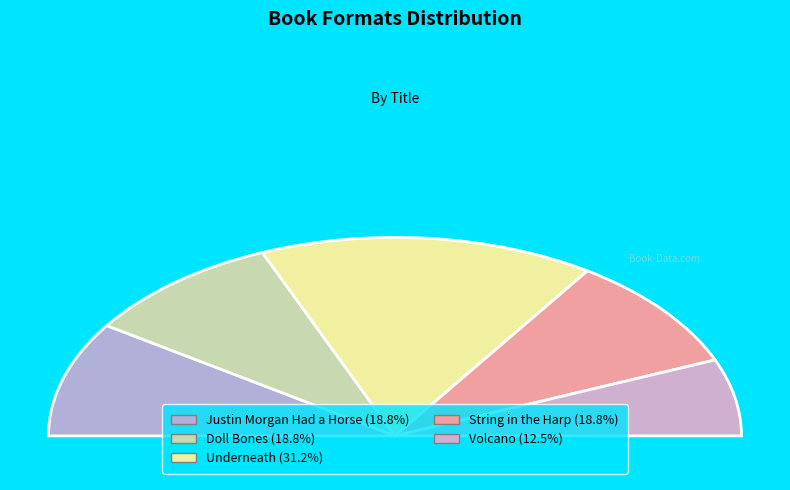

Which slice is the largest?

Underneath